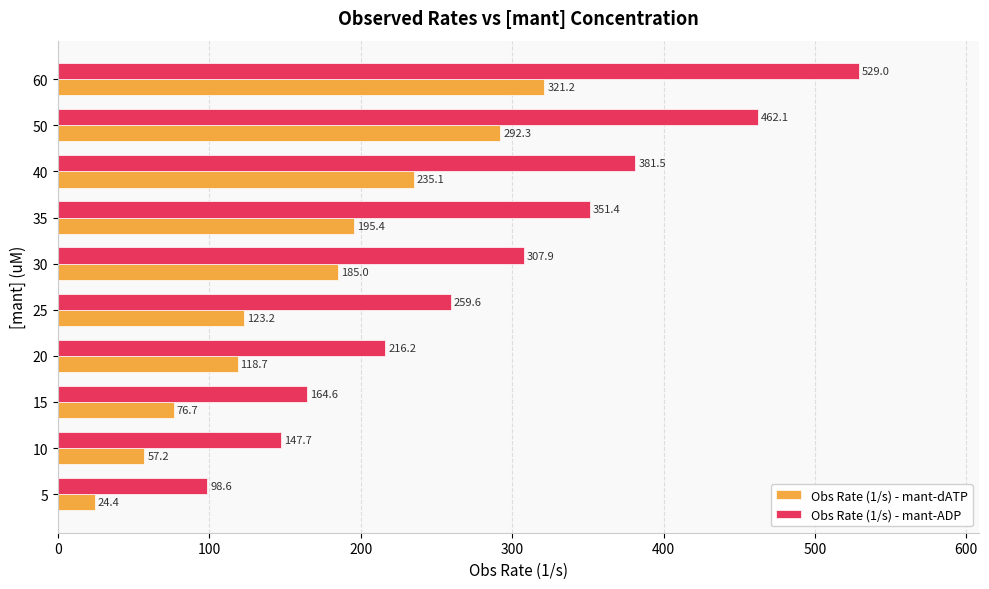

Which series has the widest spread of values?

Obs Rate (1/s) - mant-ADP